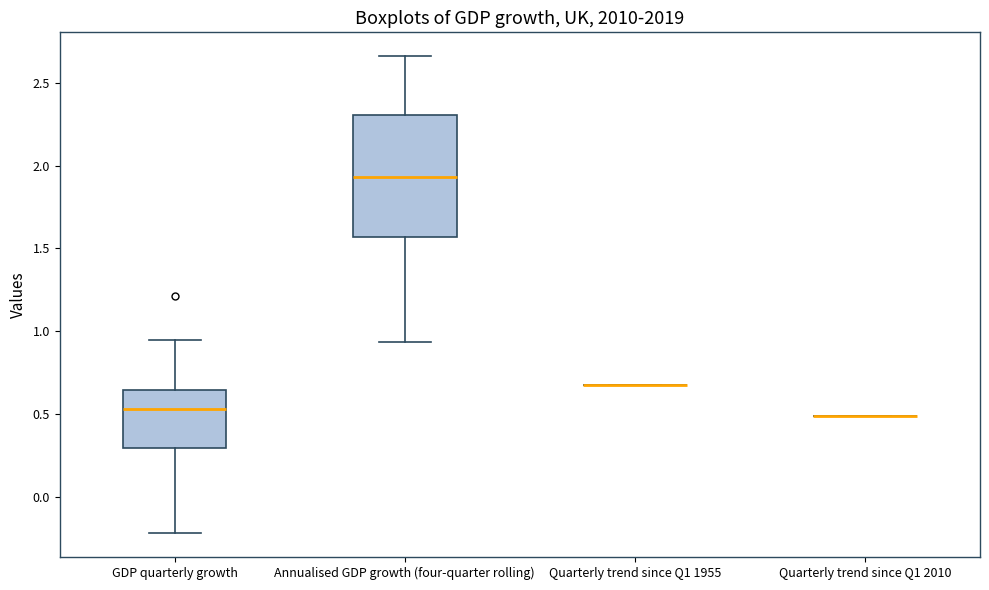

Reading left to right, transcribe this box plot: for each box, give where its median line is, the range the box spans, and where its two whiskers end, as read against the y-axis. The values are not printed on the chart, so give them approximately, as read against the axis.

GDP quarterly growth: median 0.55, box 0.30 to 0.65, whiskers -0.20 to 0.95
Annualised GDP growth (four-quarter rolling): median 1.95, box 1.55 to 2.30, whiskers 0.95 to 2.65
Quarterly trend since Q1 1955: box collapsed to a line at 0.70, whiskers 0.70 to 0.70
Quarterly trend since Q1 2010: box collapsed to a line at 0.50, whiskers 0.50 to 0.50